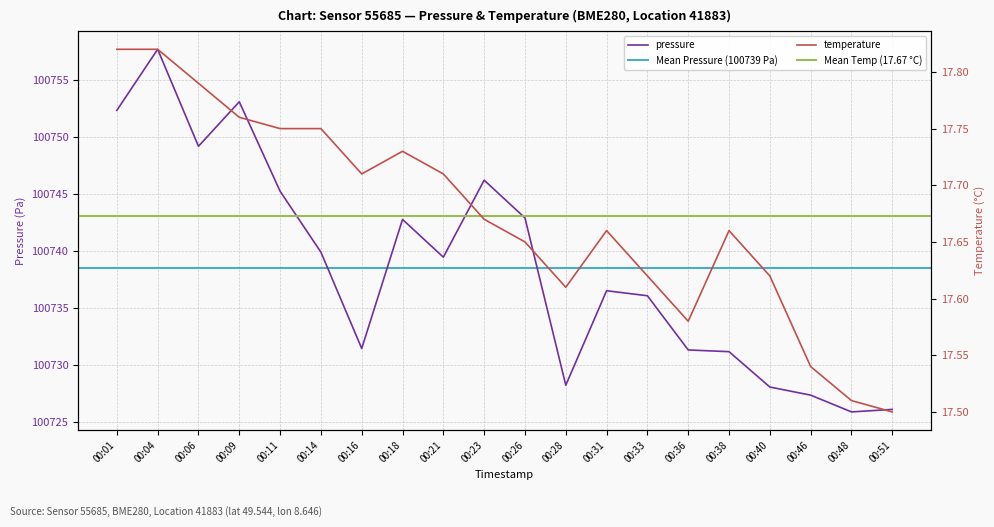

Rank the series by their maximum value, from lowest to highest.

temperature, pressure